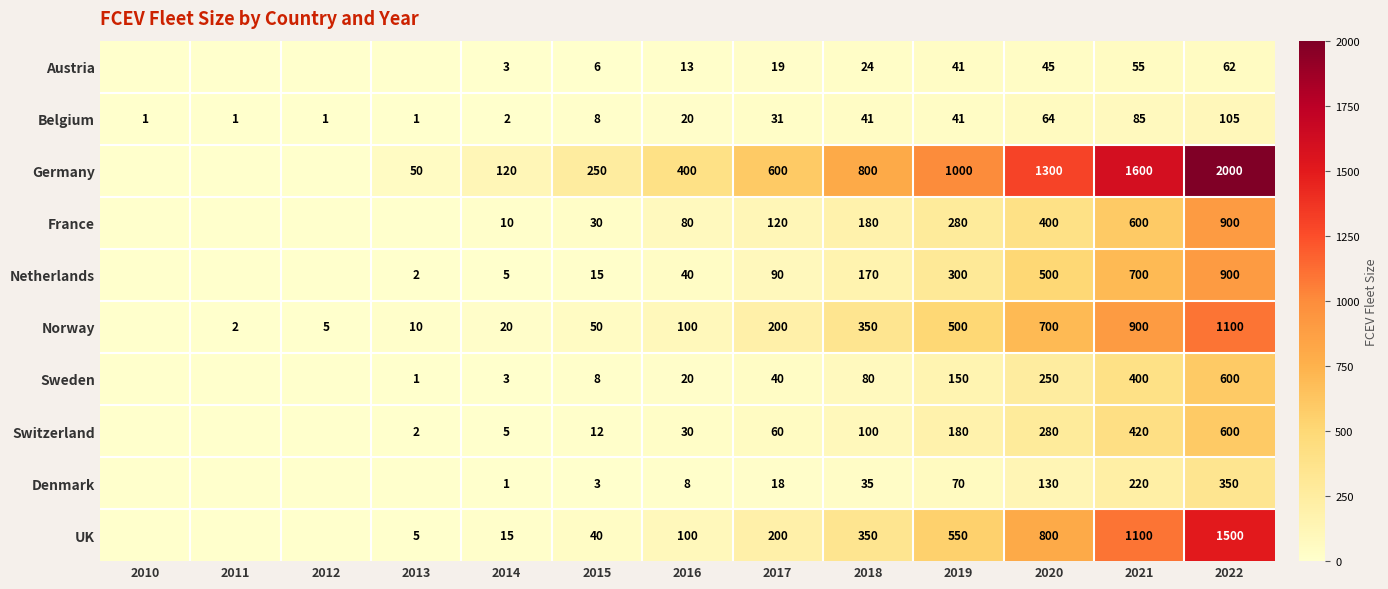

What is the difference between the Belgium values at 2017 and 2010?

30